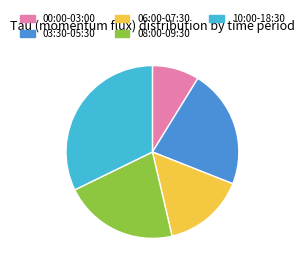

The 06:00-07:30 slice represents 10% of the pie. True or false?

False